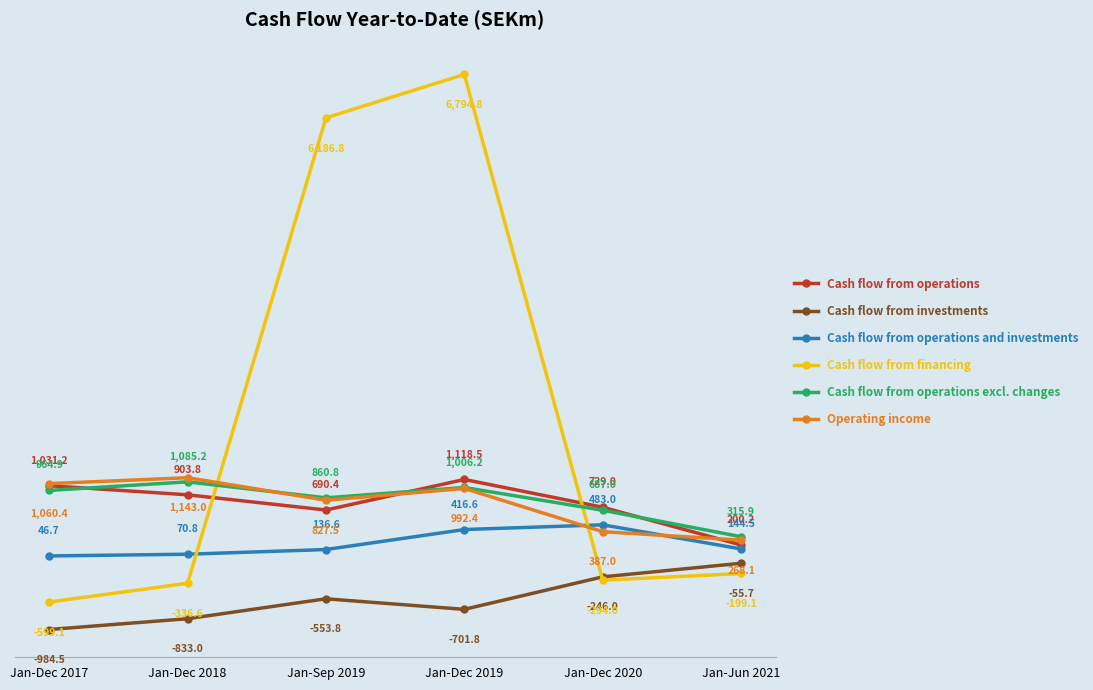

What are all the series names shown in the legend?

Cash flow from operations, Cash flow from investments, Cash flow from operations and investments, Cash flow from financing, Cash flow from operations excl. changes, Operating income